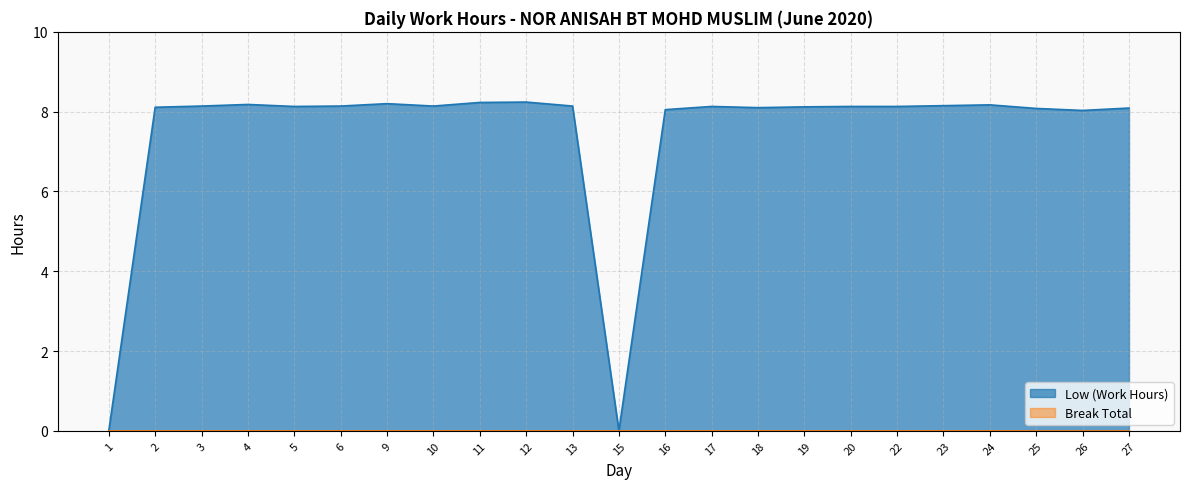

Does the chart display data point markers on the line(s)?

No